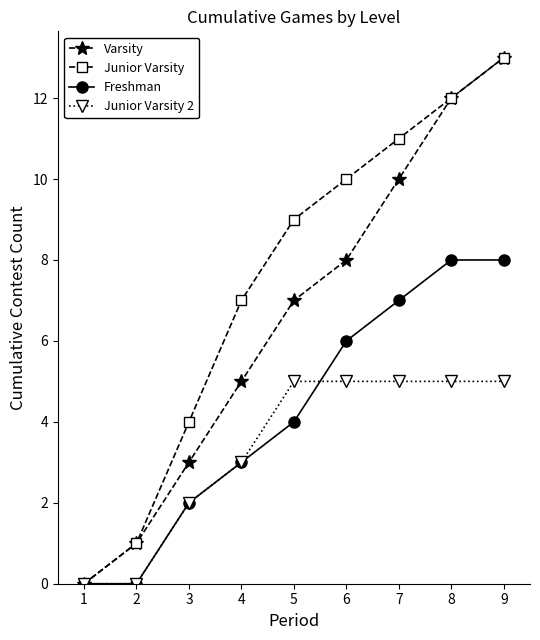

Does the chart have visible grid lines?

No